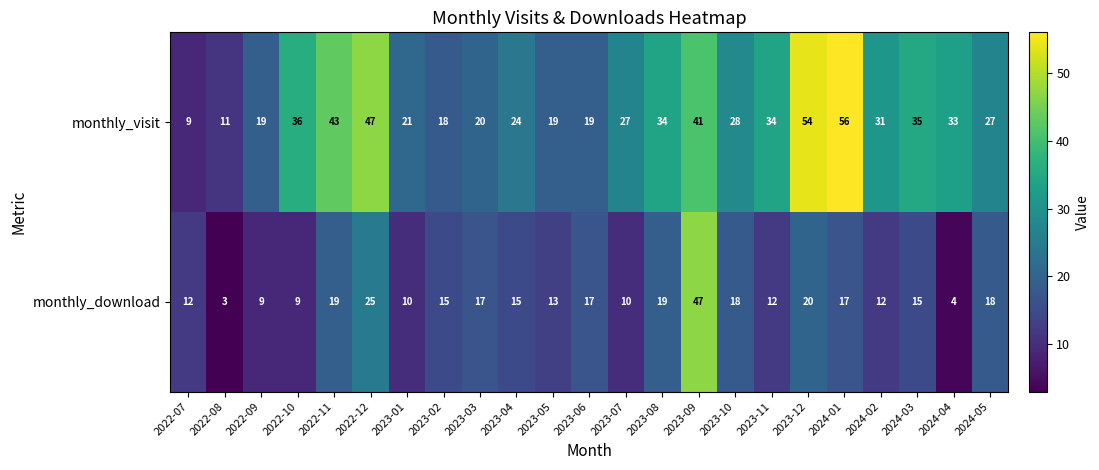

What is the spread (max minus min) of values at 2023-10?

10